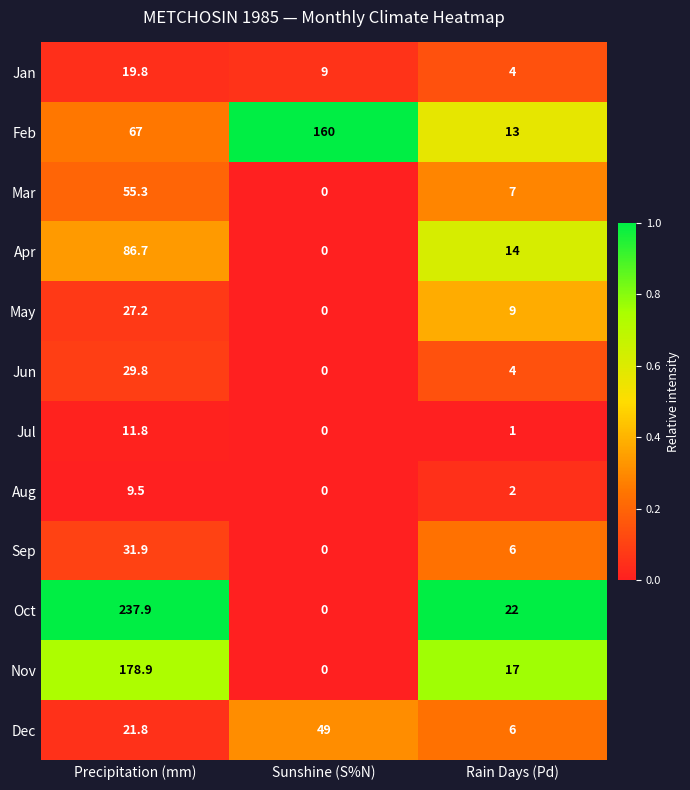

At which category does the chart reach its peak across all series?

Precipitation (mm)